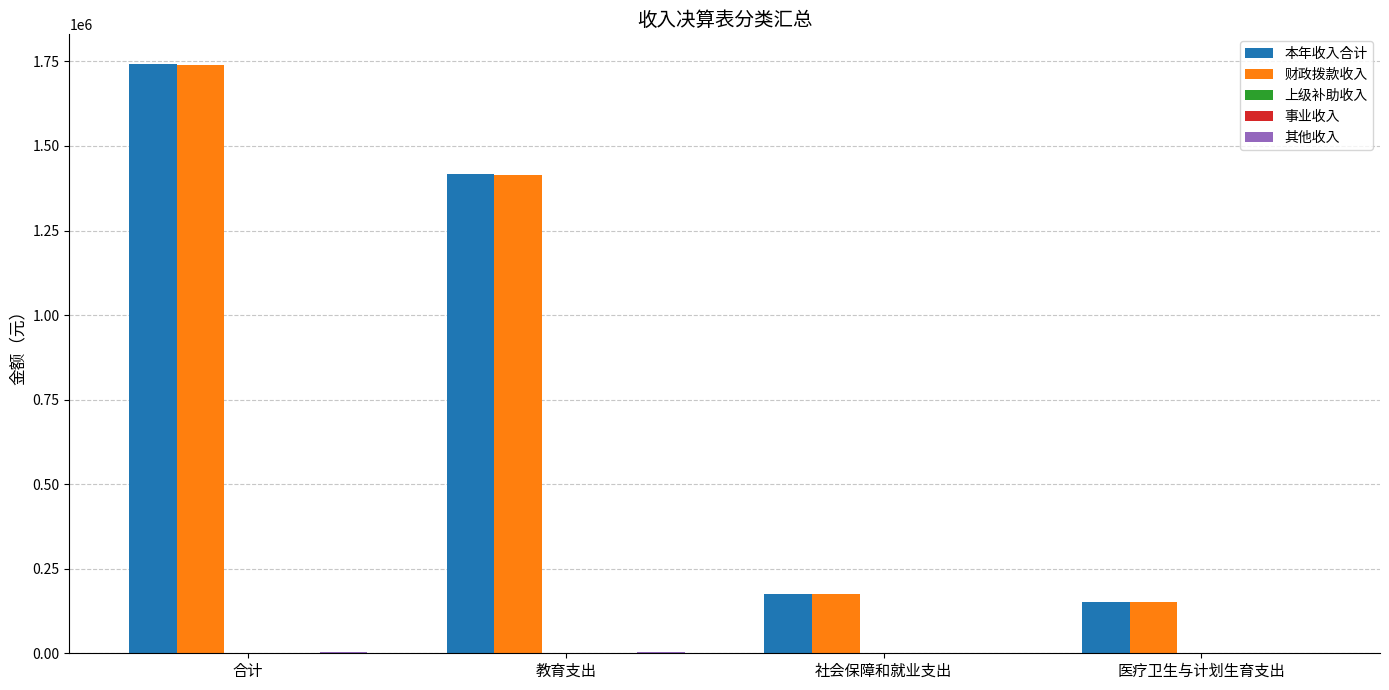

List the series in order of their peak value, highest first.

本年收入合计, 财政拨款收入, 其他收入, 上级补助收入, 事业收入